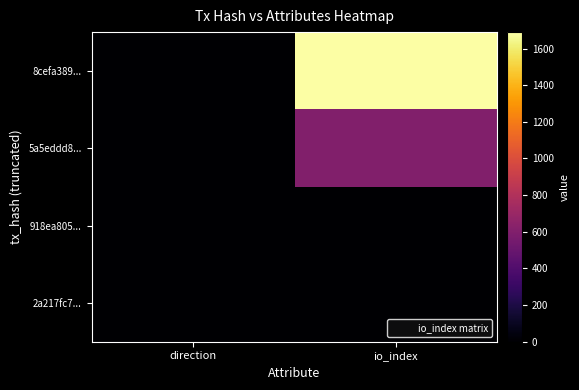

At which category is the sum across all series the highest?

io_index